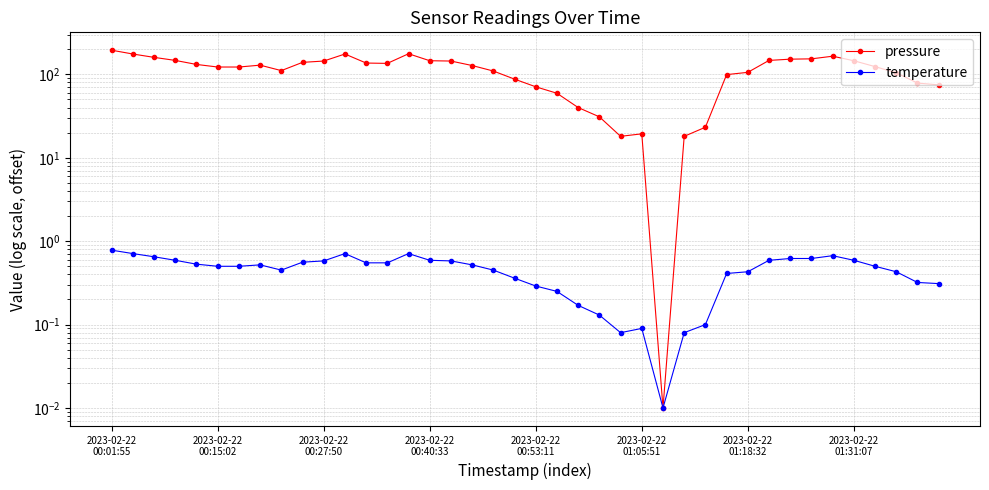

What is the label of the 29th point from the left?

28